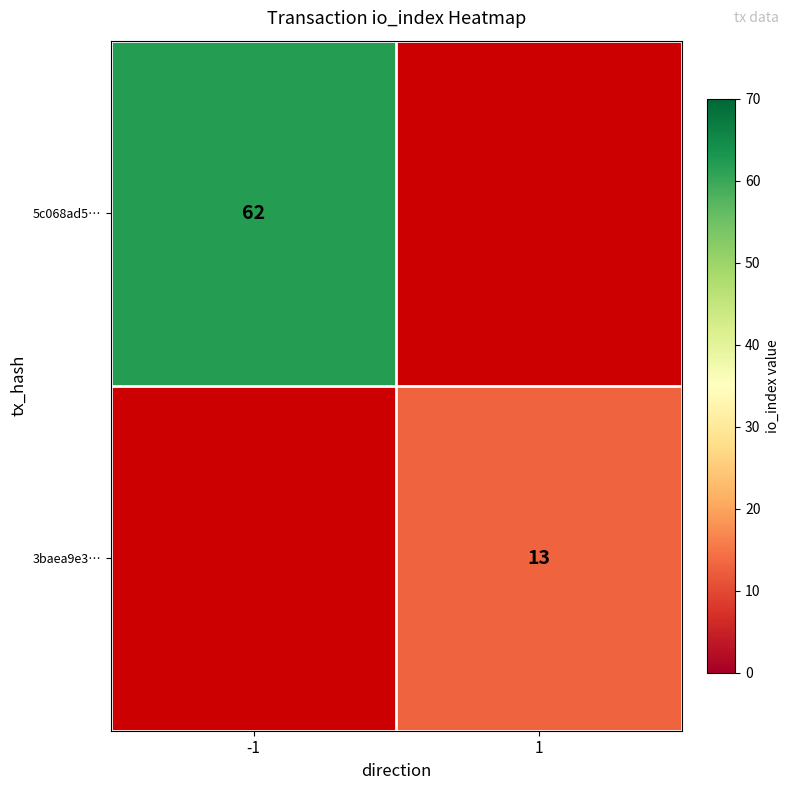

At how many categories does at least one series exceed 59?

1